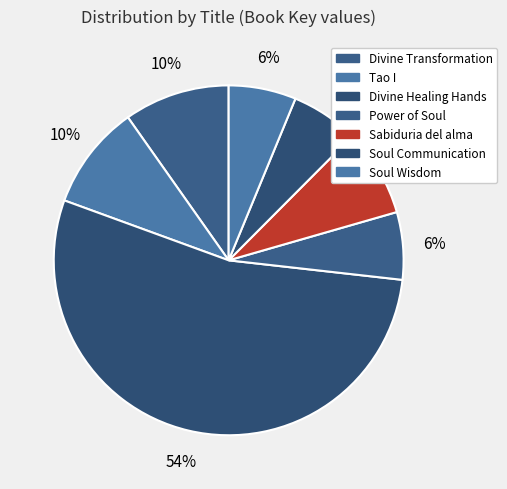

To the nearest percent, what is the difference between the largest and smallest slice percentages?

48%